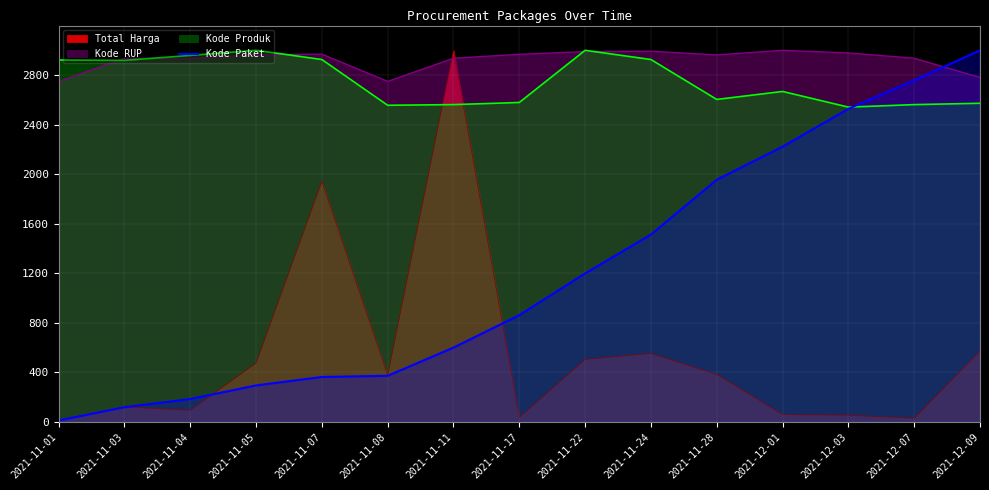

What is the highest value of the Kode RUP series?

3000.0